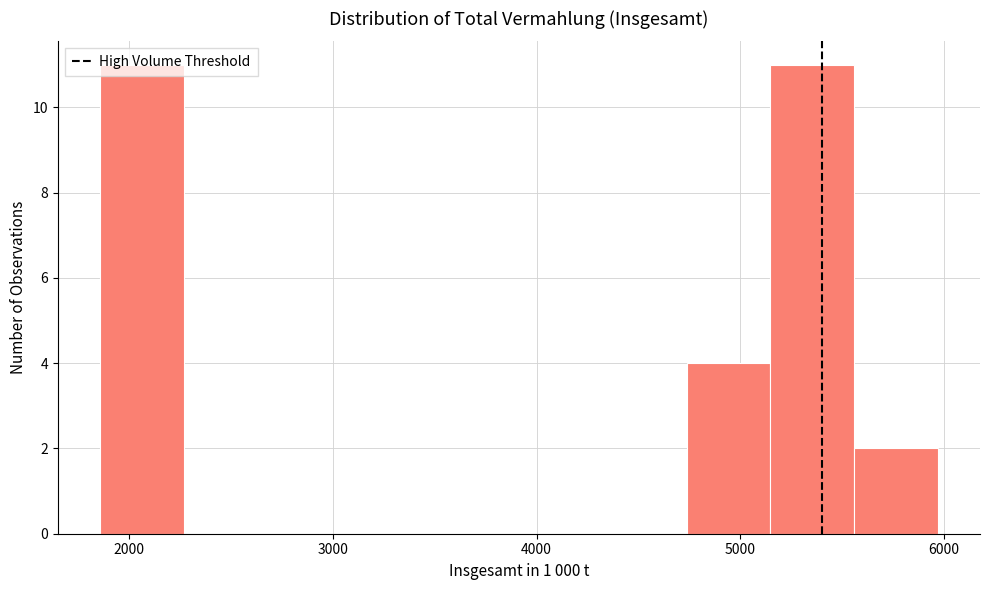

How tall is the bar that spans 4700 to 5100 on the x-axis? Neither the bar edges nor the heights are printed on the chart, so give them approximately, as read against the axes.

4